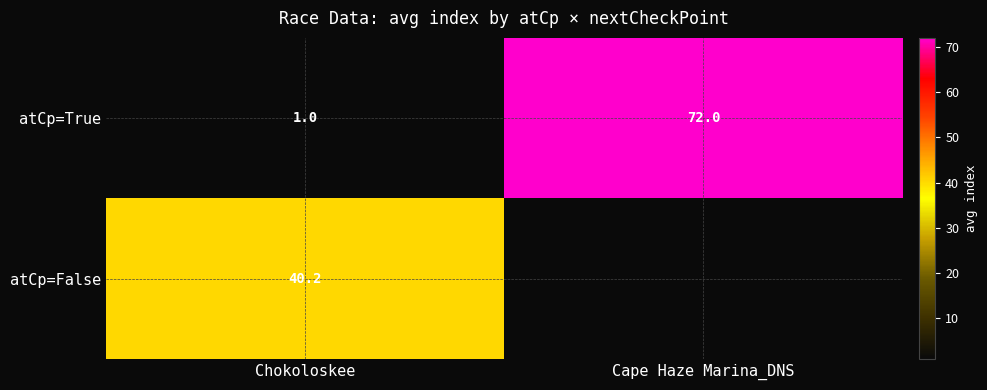

The value of atCp=False at Chokoloskee is 11.5. True or false?

False